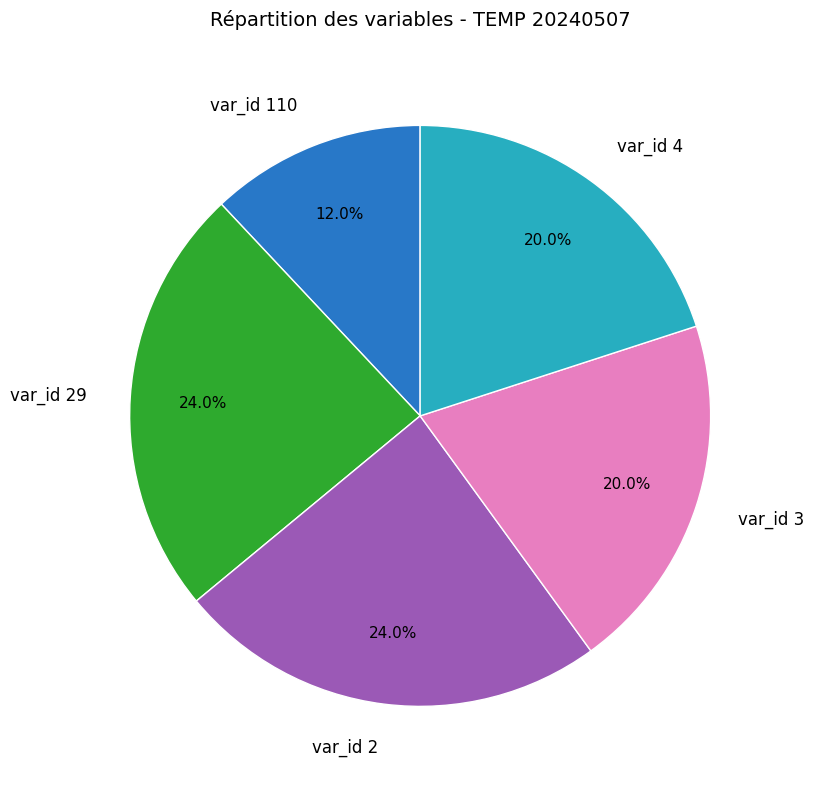

Approximately how many times larger is the value at var_id 4 compared to var_id 110?

1.7